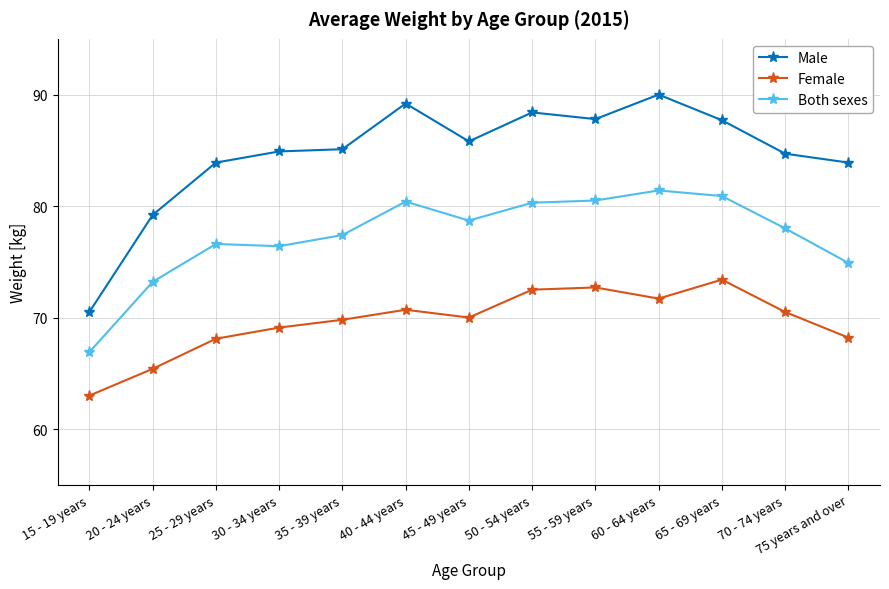

How many categories are shown in the chart?

13